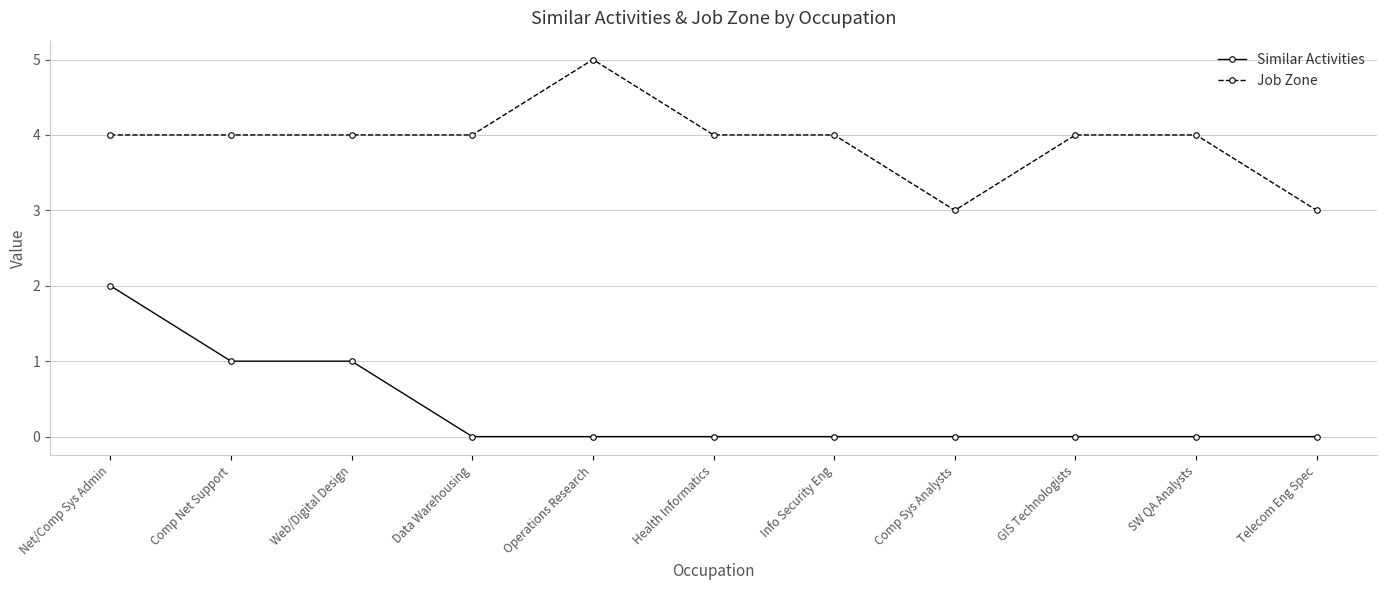

What is the sum of all Job Zone values?

43